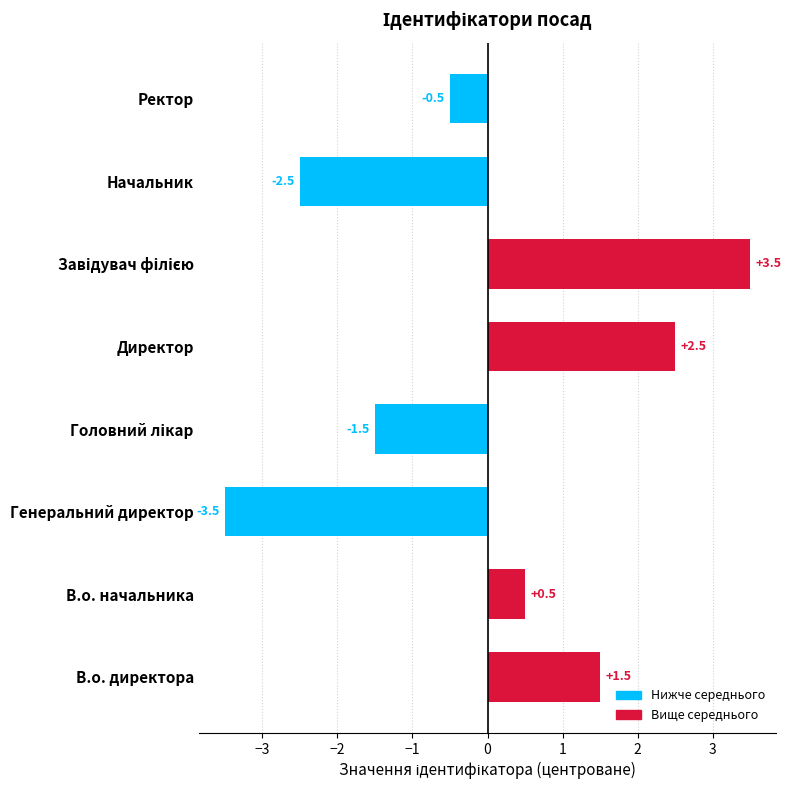

Is it true that the value at Директор is 3.3?

False